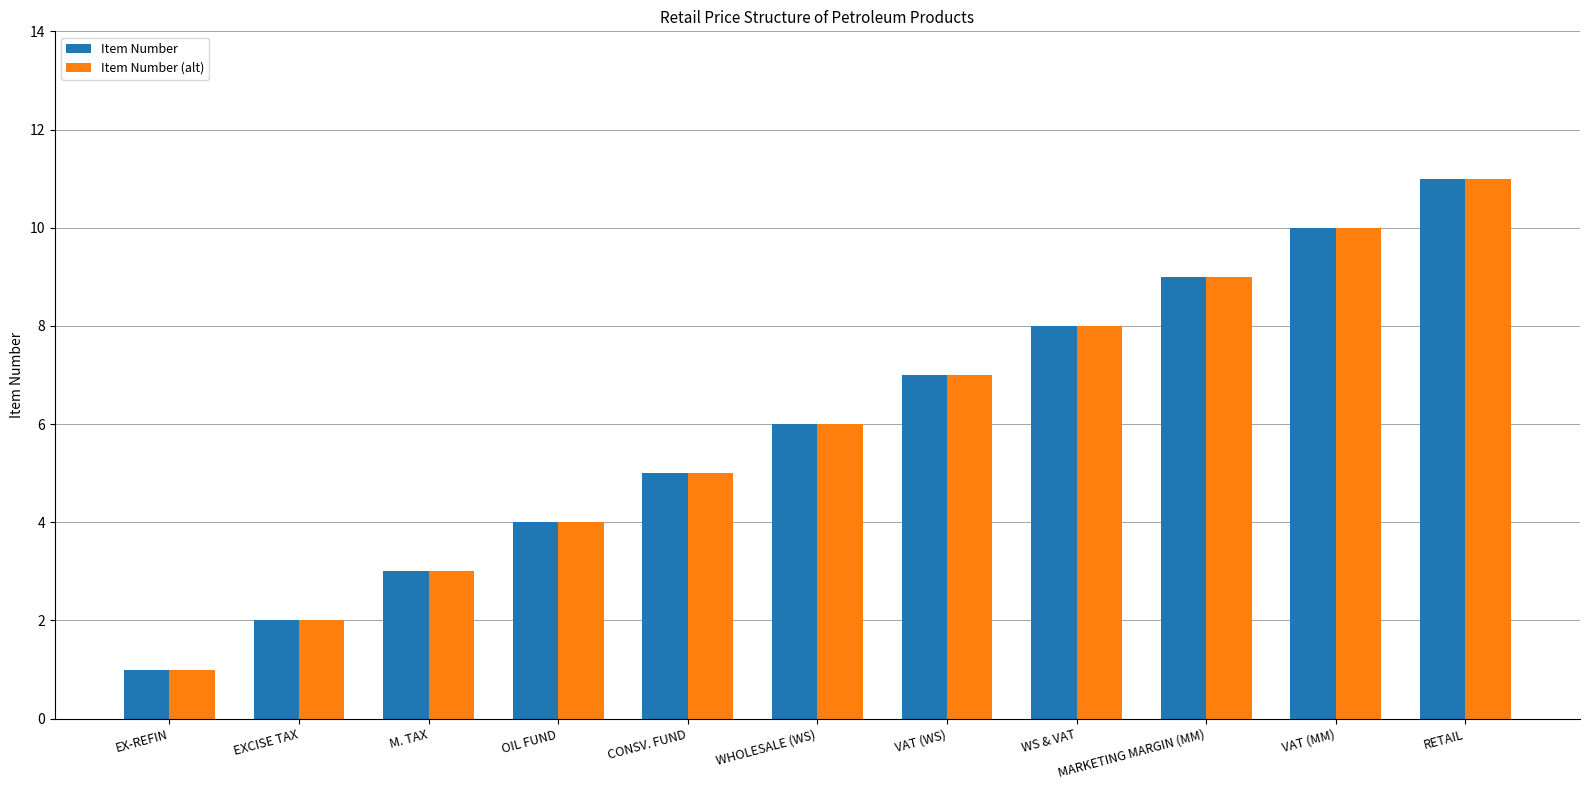

What are all the series names shown in the legend?

Item Number, Item Number (alt)